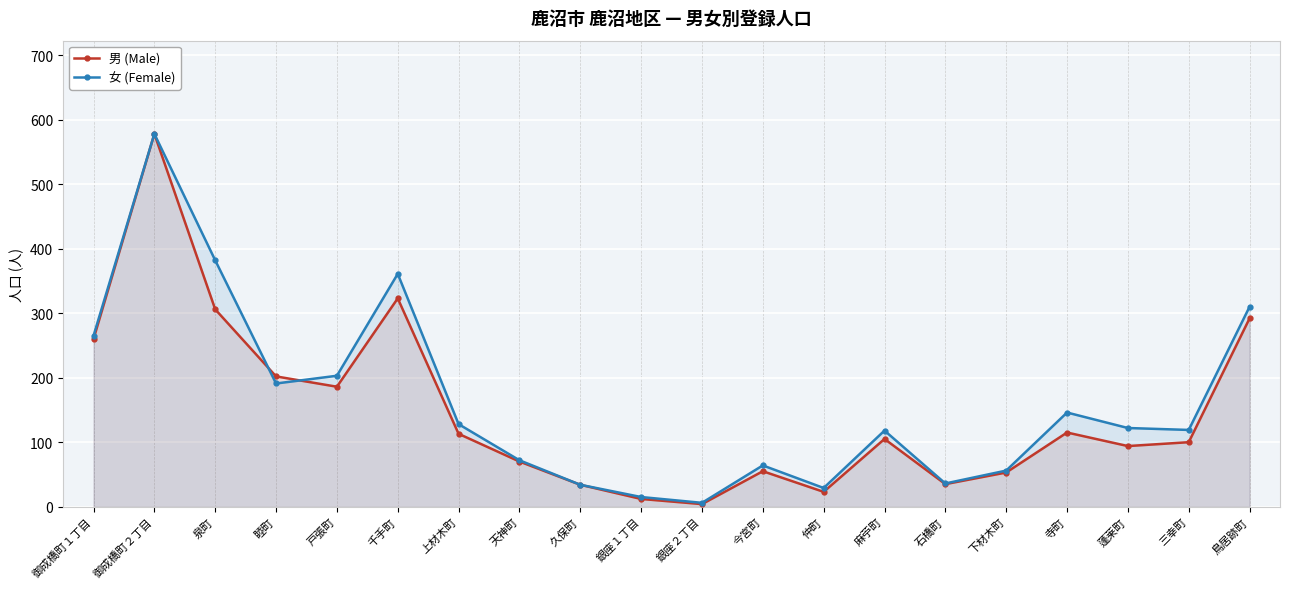

Is it true that 女 (Female) equals 122 at 蓬莱町?

True